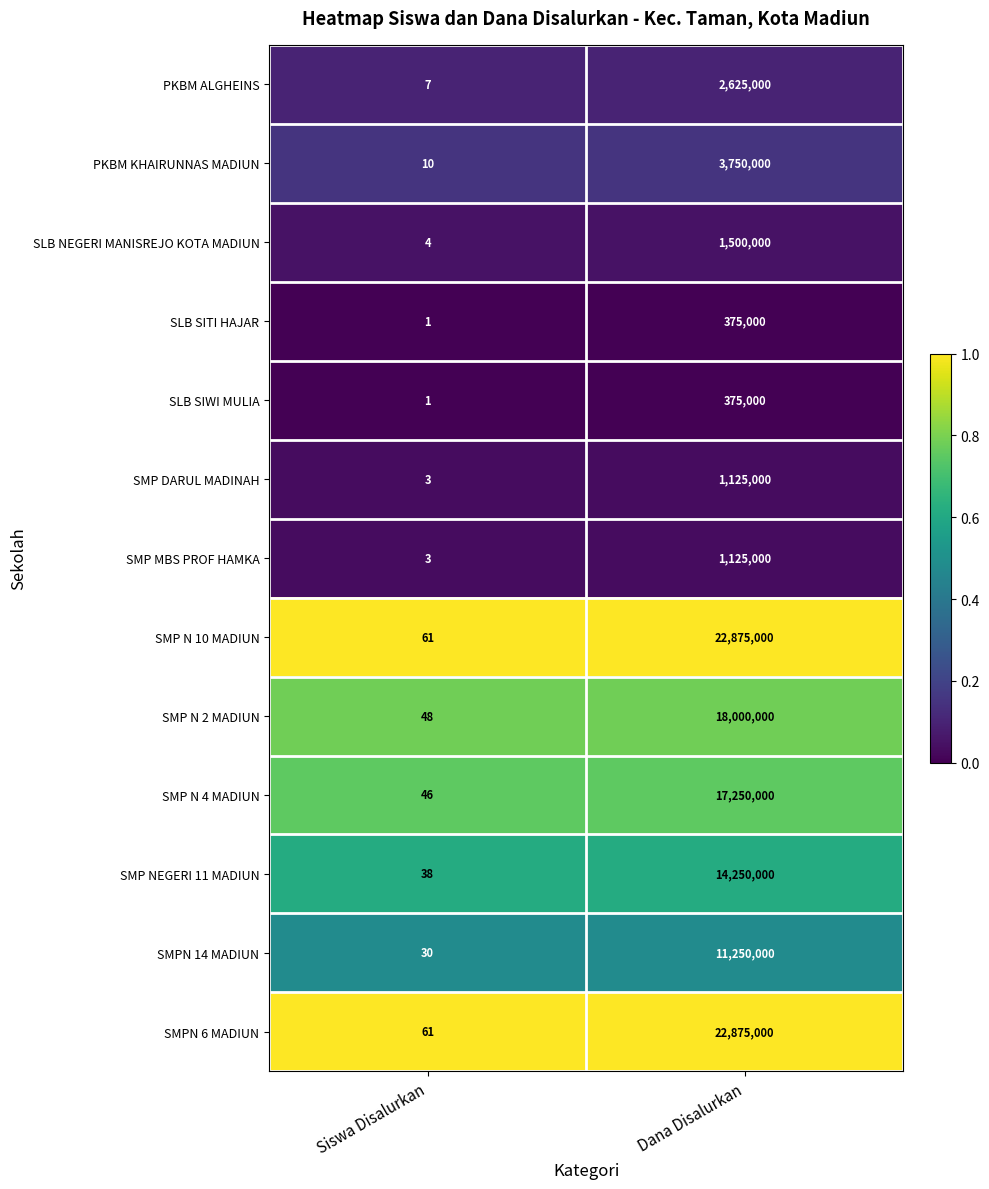

Reading left to right, extract all data points from this chart.

PKBM ALGHEINS: 7	2625000
PKBM KHAIRUNNAS MADIUN: 10	3750000
SLB NEGERI MANISREJO KOTA MADIUN: 4	1500000
SLB SITI HAJAR: 1	375000
SLB SIWI MULIA: 1	375000
SMP DARUL MADINAH: 3	1125000
SMP MBS PROF HAMKA: 3	1125000
SMP N 10 MADIUN: 61	22875000
SMP N 2 MADIUN: 48	18000000
SMP N 4 MADIUN: 46	17250000
SMP NEGERI 11 MADIUN: 38	14250000
SMPN 14 MADIUN: 30	11250000
SMPN 6 MADIUN: 61	22875000